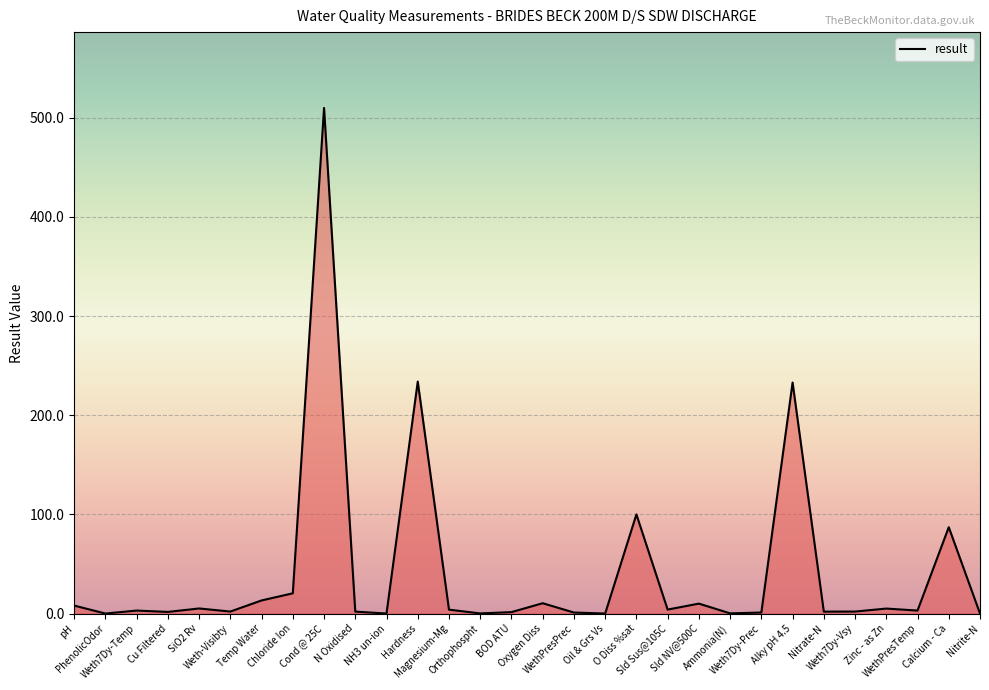

Approximately how many times larger is the value at Nitrate-N compared to Weth7Dy-Temp?

0.6